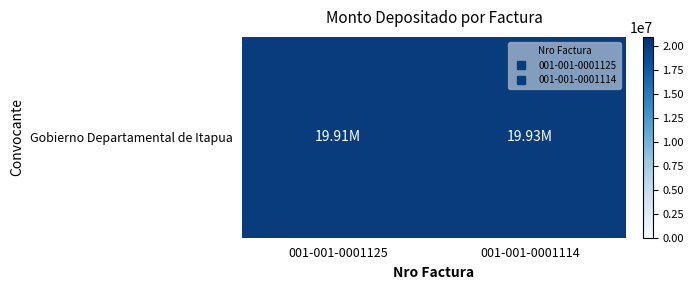

Reading left to right, list all the values displayed in this chart.

19909091	19927273